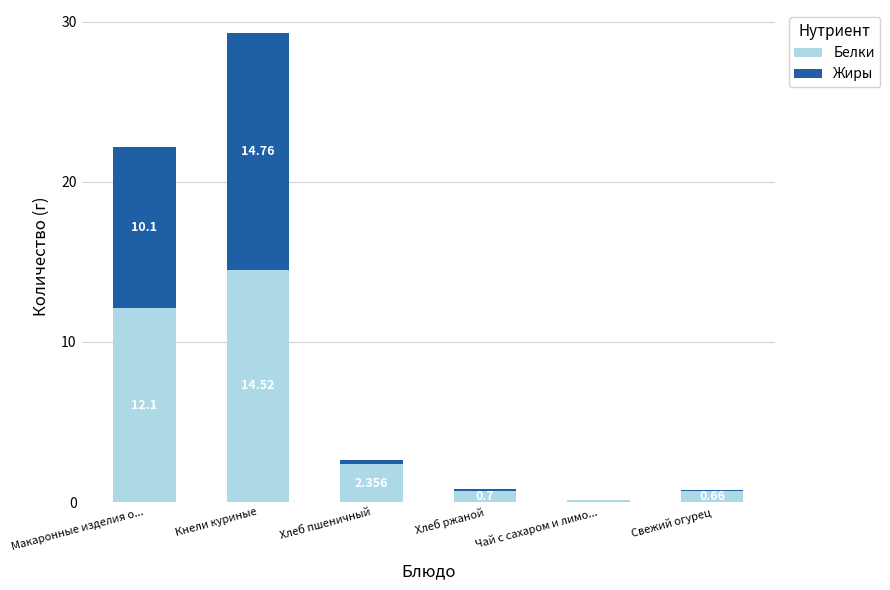

How many distinct data groups are displayed?

2